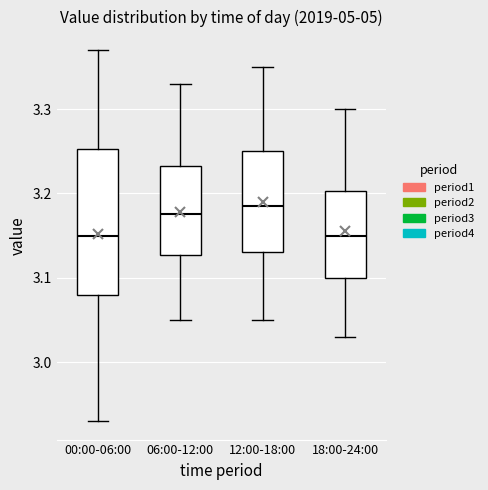

Reading left to right, transcribe this box plot: for each box, give where its median line is, the range the box spans, and where its two whiskers end, as read against the y-axis. The values are not printed on the chart, so give them approximately, as read against the axis.

00:00-06:00: median 3.15, box 3.08 to 3.25, whiskers 2.93 to 3.37
06:00-12:00: median 3.18, box 3.13 to 3.23, whiskers 3.05 to 3.33
12:00-18:00: median 3.19, box 3.13 to 3.25, whiskers 3.05 to 3.35
18:00-24:00: median 3.15, box 3.10 to 3.20, whiskers 3.03 to 3.30